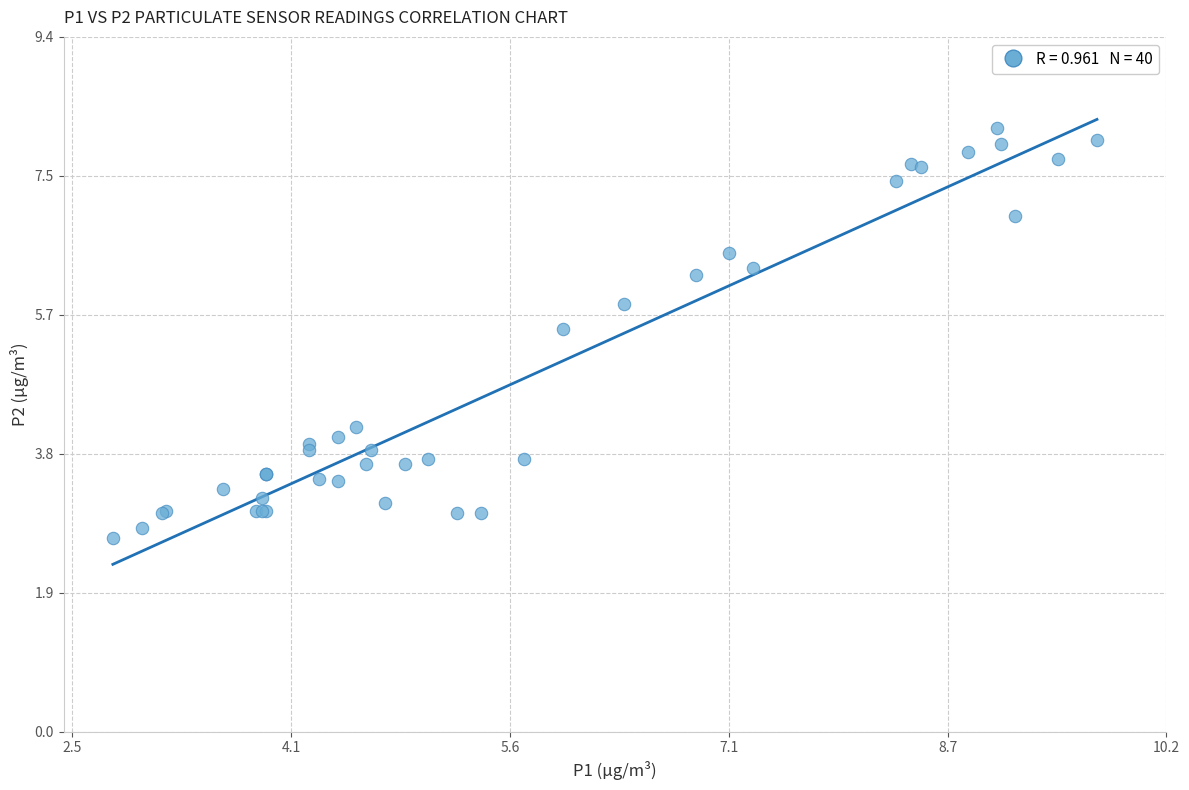

What Y value in the scatter plot is closest to 5?

5.5